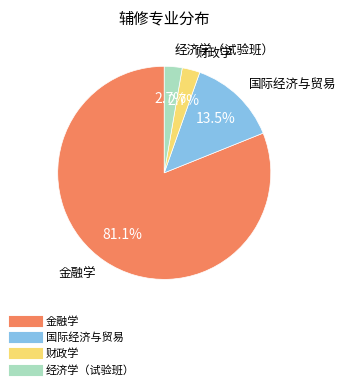

What percentage do 金融学 and 国际经济与贸易 together represent?

94.6%